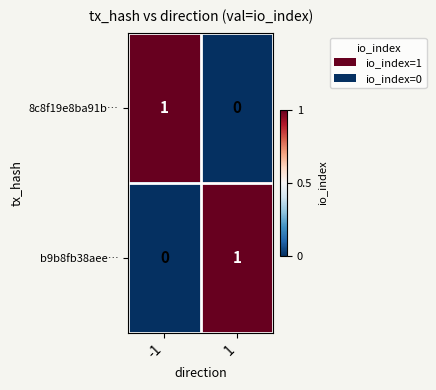

True or false: b9b8fb38aee… has a value of 1 at -1.

False